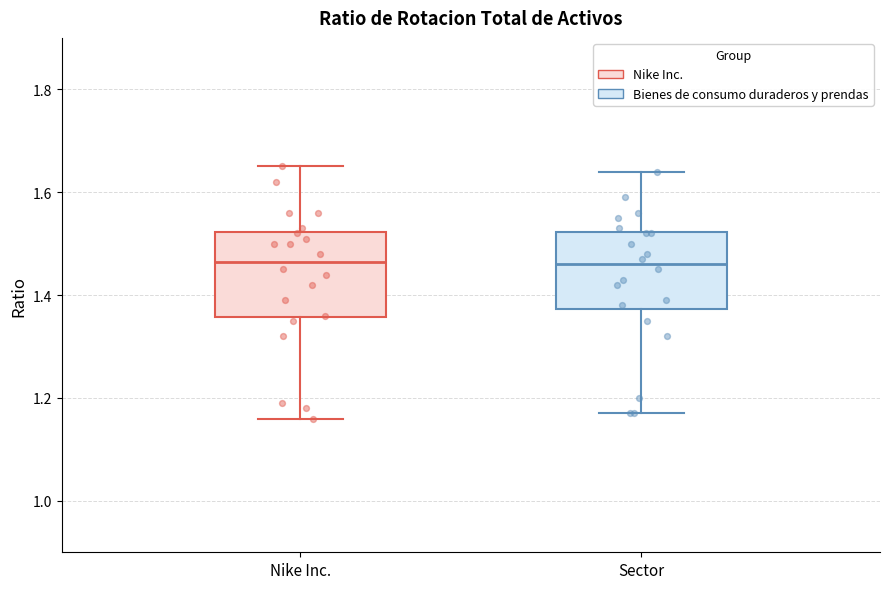

Reading left to right, transcribe this box plot: for each box, give where its median line is, the range the box spans, and where its two whiskers end, as read against the y-axis. The values are not printed on the chart, so give them approximately, as read against the axis.

Nike Inc.: median 1.46, box 1.36 to 1.52, whiskers 1.16 to 1.66
Sector: median 1.46, box 1.38 to 1.52, whiskers 1.18 to 1.64